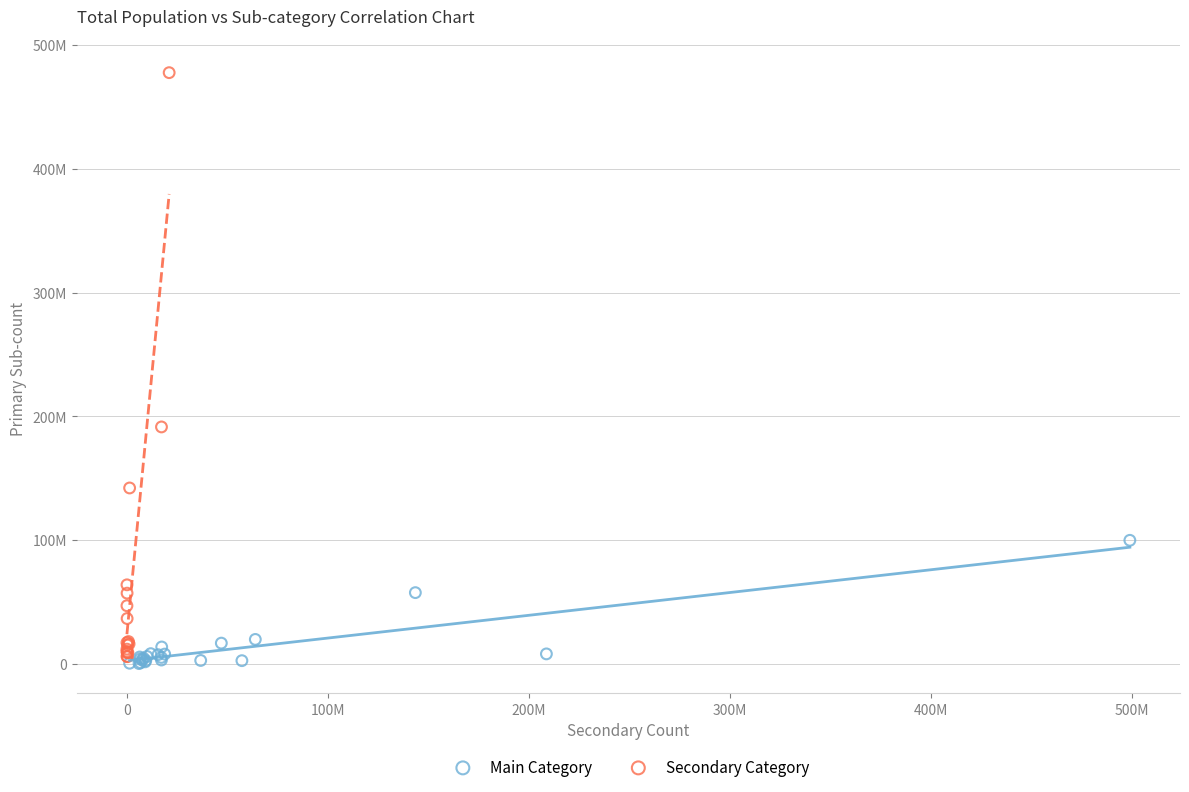

Which series has the widest spread of Y values?

Secondary Category